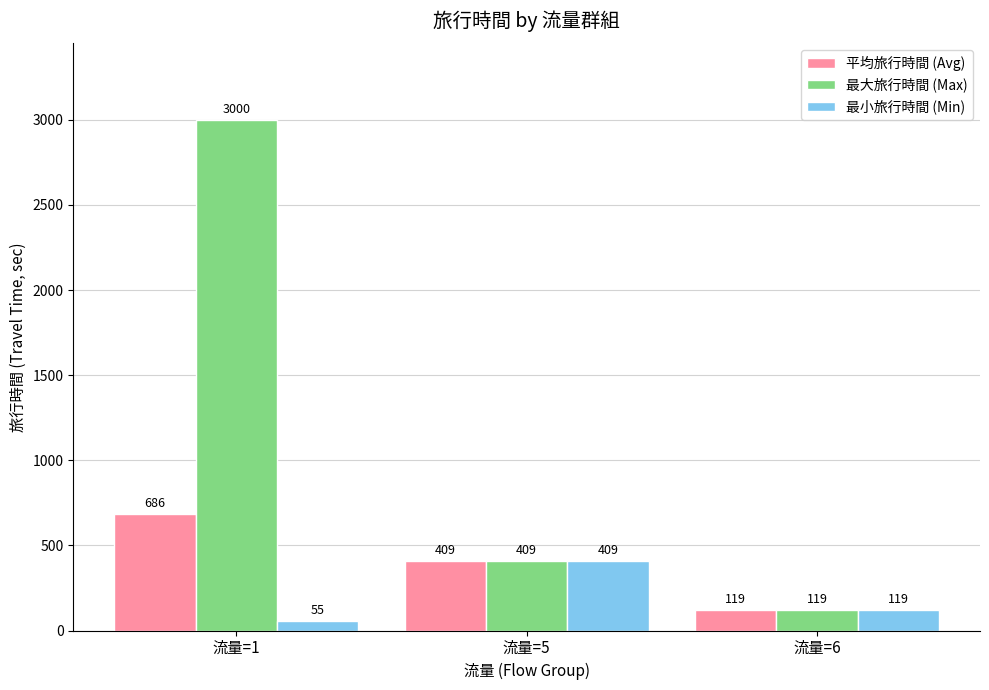

At which label is 最大旅行時間 (Max) closest to 1559?

流量=5